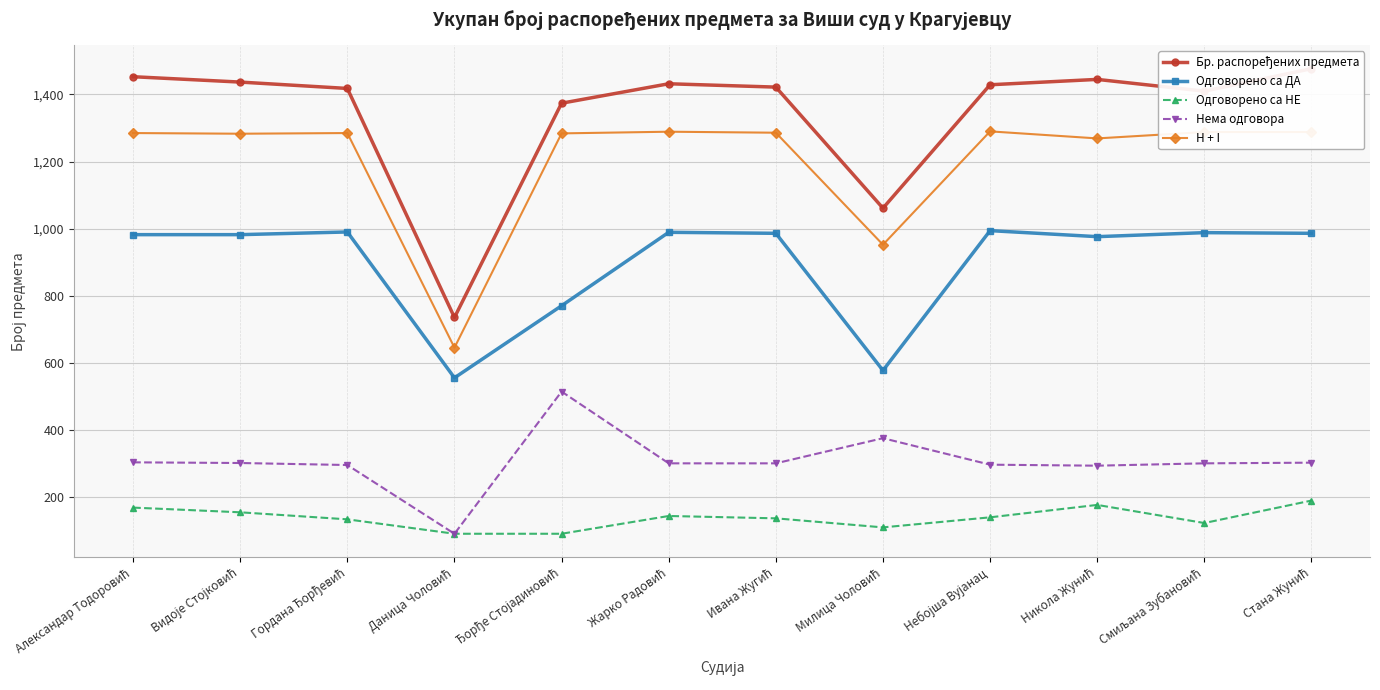

The Одговорено са ДА series shows 365 at Гордана Ђорђевић. True or false?

False